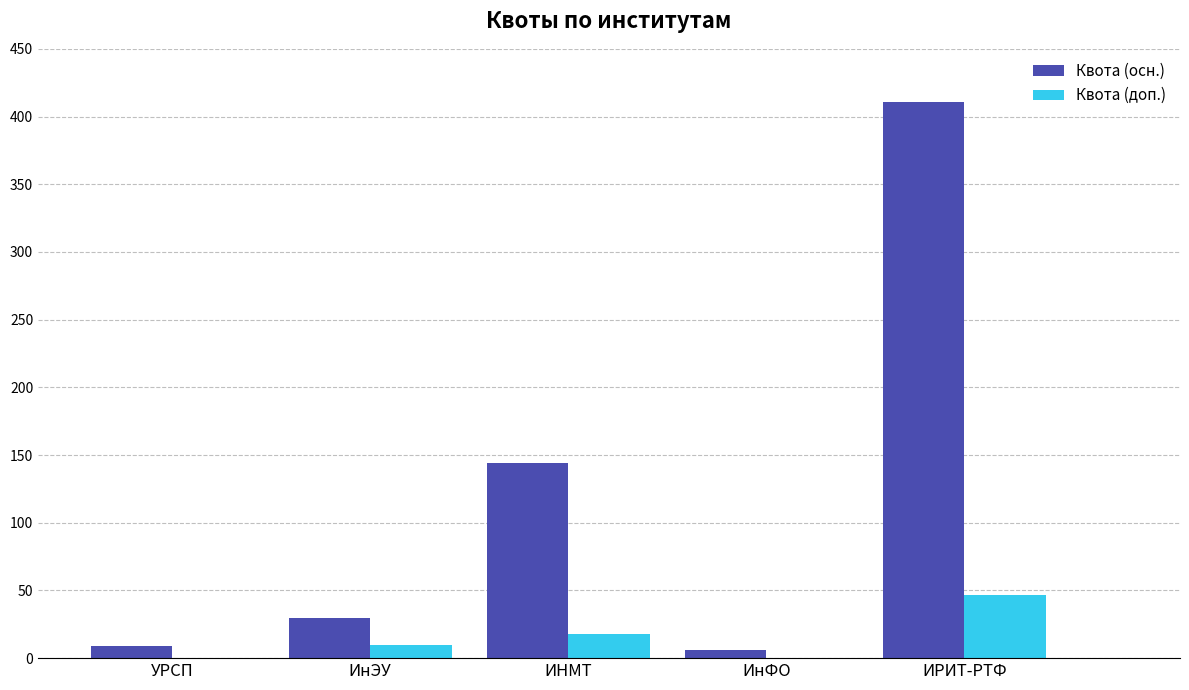

Count the number of categories in the chart.

5